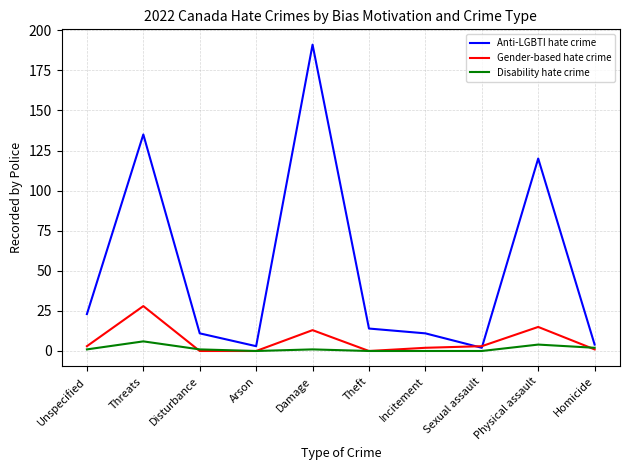

The Anti-LGBTI hate crime series shows 4 at Disturbance. True or false?

False